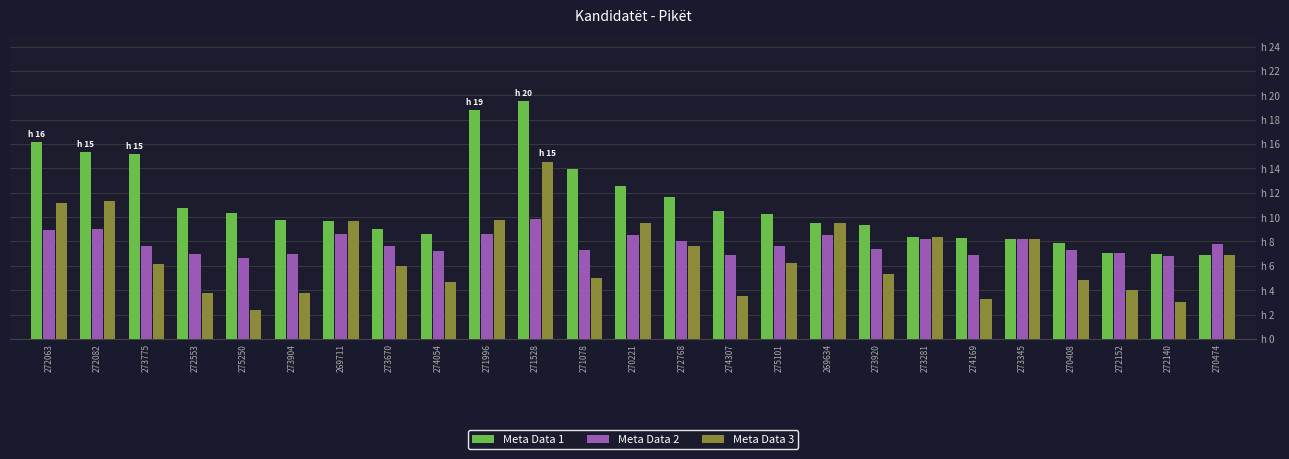

List the series in order of their peak value, highest first.

Meta Data 1, Meta Data 3, Meta Data 2